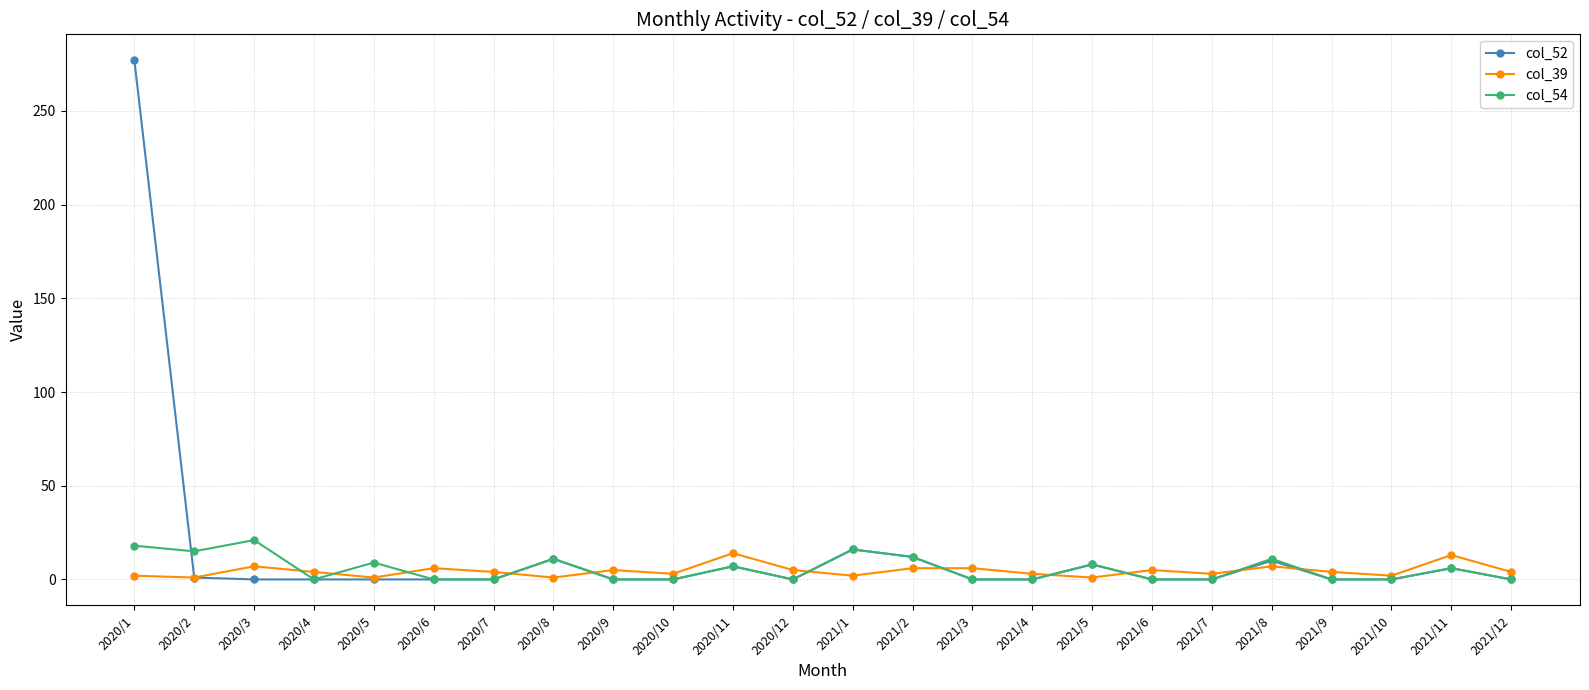

How many lines are shown in the chart?

3